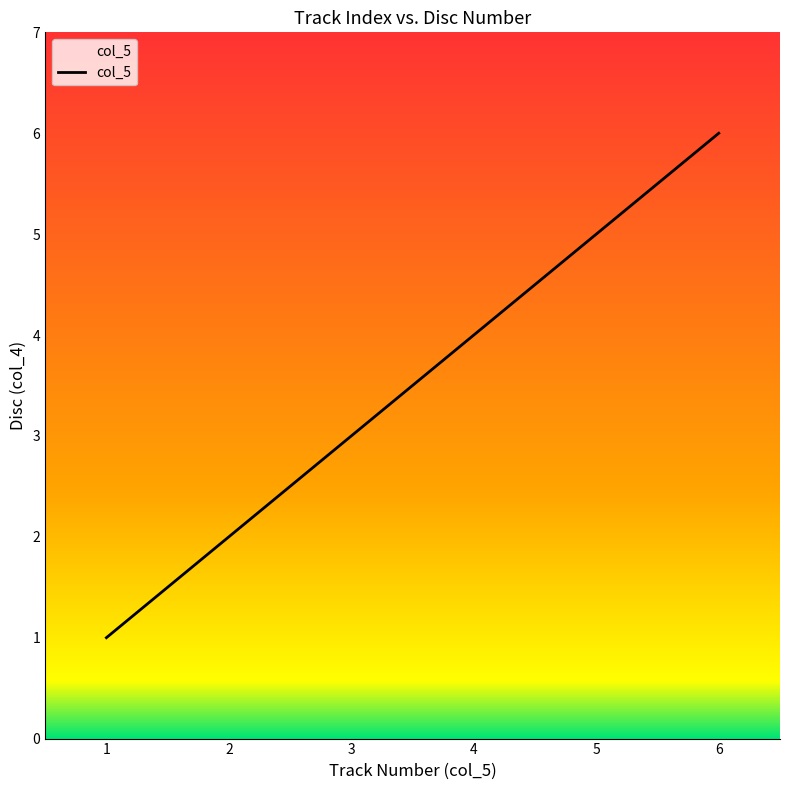

What is the change in value from 3 to 6?

+3